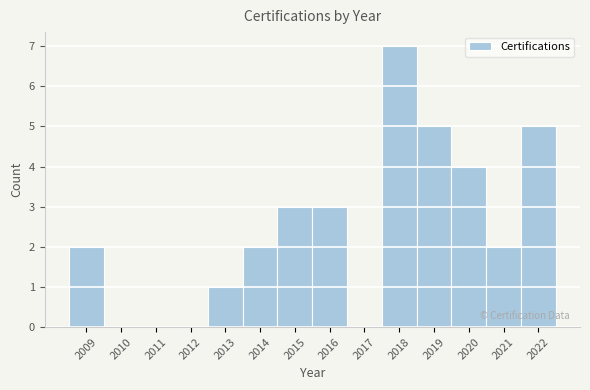

Reading left to right, list all the values displayed in this chart.

2009=2	2010=0	2011=0	2012=0	2013=1	2014=2	2015=3	2016=3	2017=0	2018=7	2019=5	2020=4	2021=2	2022=5